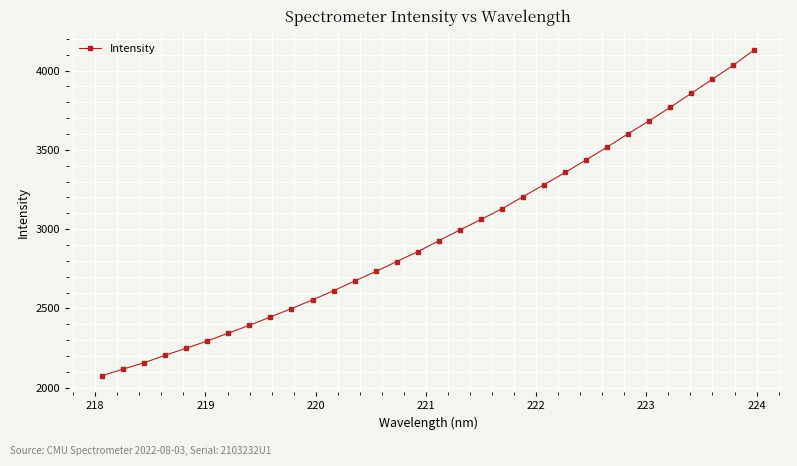

What is the average value?

2966.6